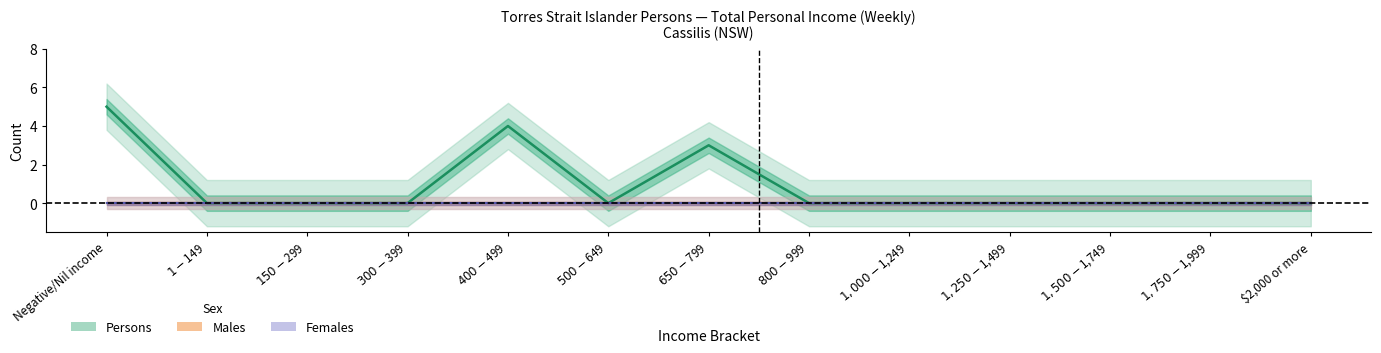

Which label corresponds to the smallest value in the chart?

$1-$149